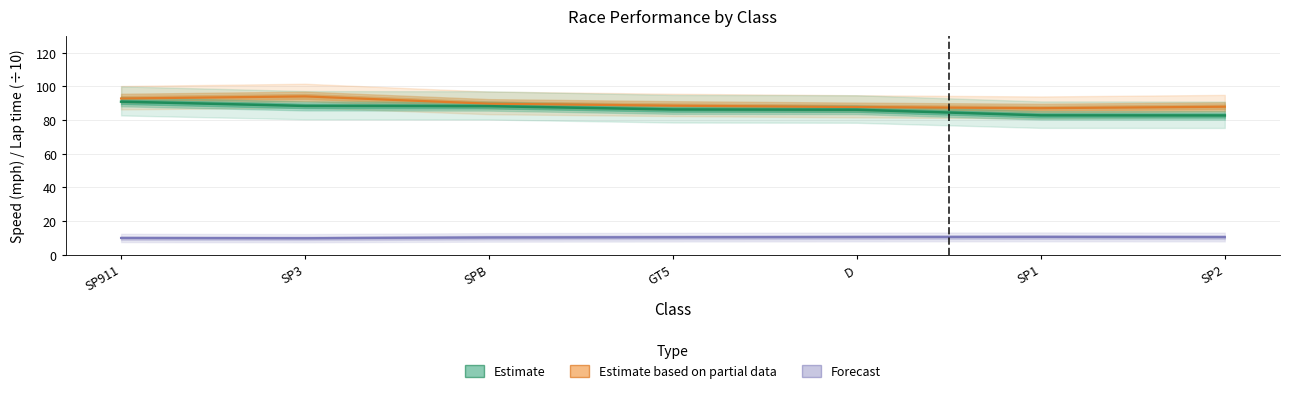

Reading left to right, what are all the values shown in this chart?

Best Lap (scaled): SP911=9.9	SP3=9.7	SPB=10.2	GT5=10.3	D=10.4	SP1=10.5	SP2=10.4
Best Speed: SP911=92.8	SP3=94.0	SPB=89.7	GT5=88.5	D=87.7	SP1=87.0	SP2=87.9
Average Speed: SP911=90.9	SP3=88.4	SPB=88.2	GT5=86.3	D=86.1	SP1=82.8	SP2=82.7